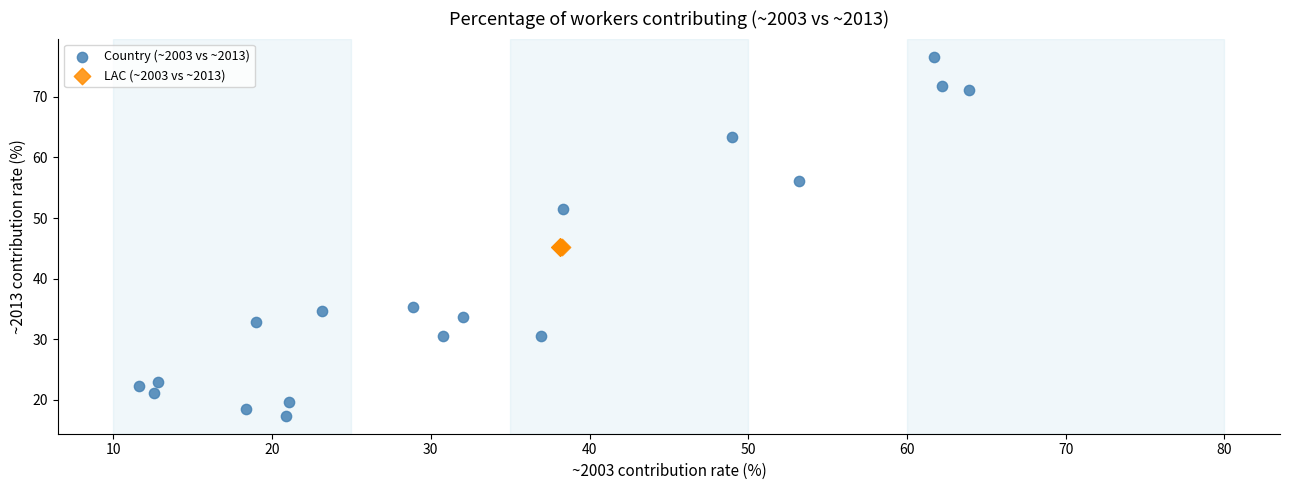

Which series reaches the minimum Y coordinate?

Country (~2003 vs ~2013)